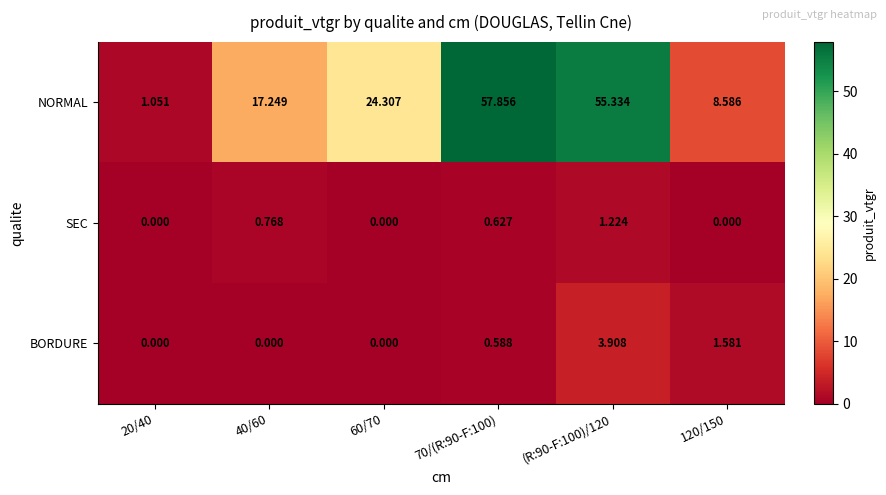

What is the spread (max minus min) of values at 40/60?

17.2